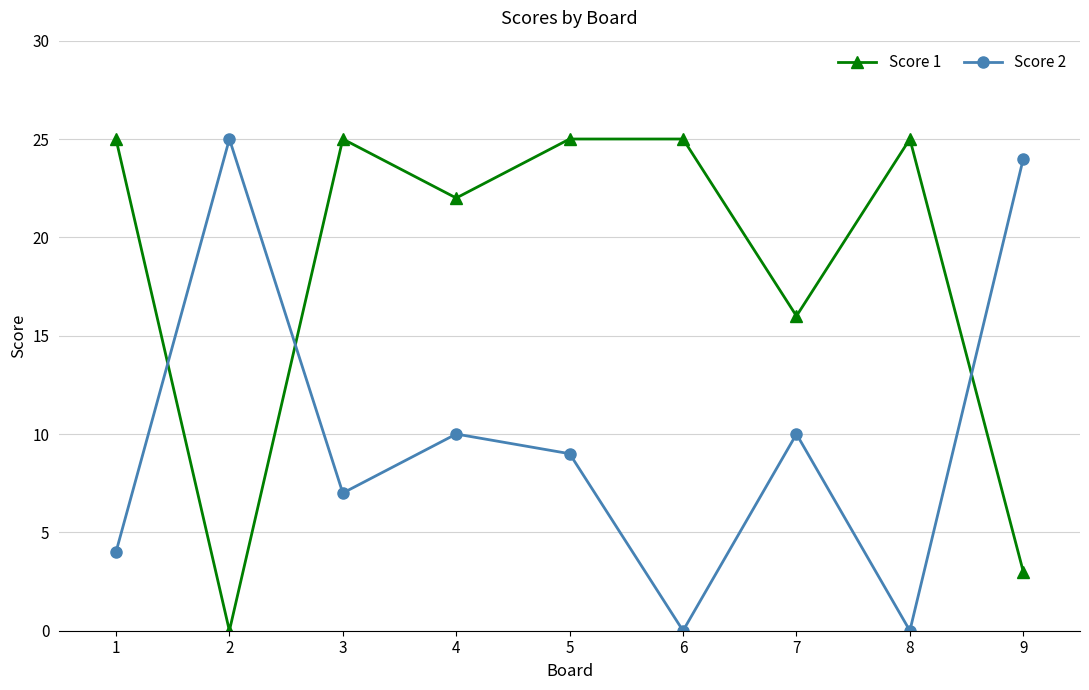

What is the total value across all series at 9?

27